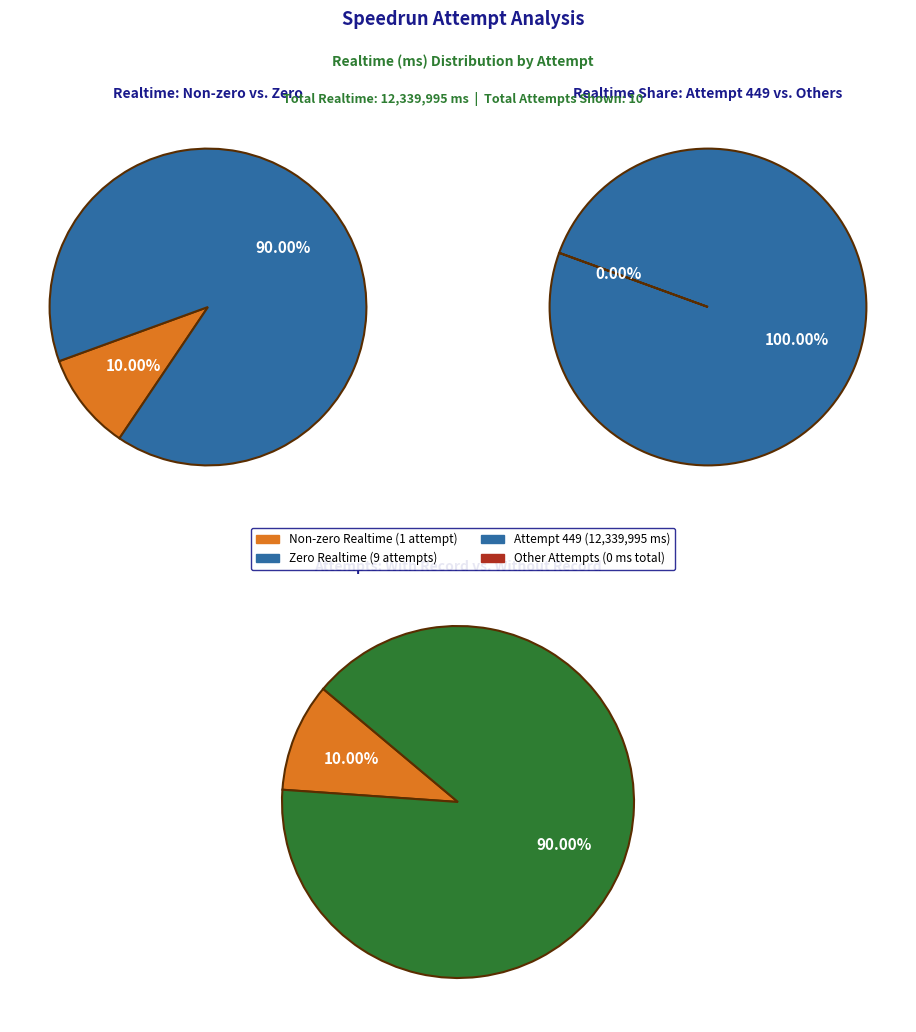

True or false: Attempt 448 accounts for 7% of the total.

False